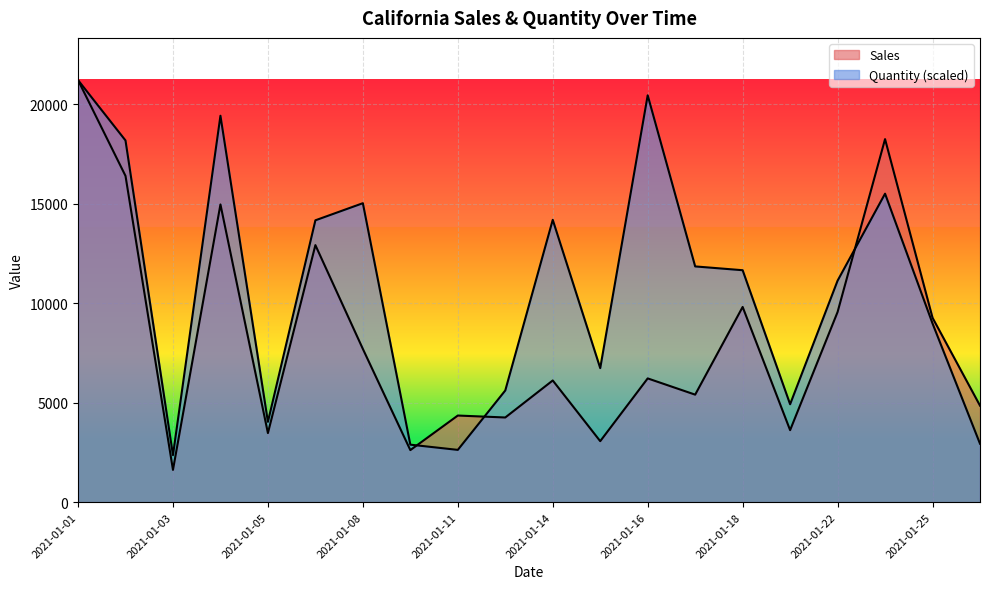

List the labels in order of Quantity value, largest first.

2021-01-01, 2021-01-16, 2021-01-04, 2021-01-02, 2021-01-23, 2021-01-08, 2021-01-14, 2021-01-07, 2021-01-17, 2021-01-18, 2021-01-22, 2021-01-25, 2021-01-15, 2021-01-12, 2021-01-21, 2021-01-05, 2021-01-26, 2021-01-09, 2021-01-11, 2021-01-03